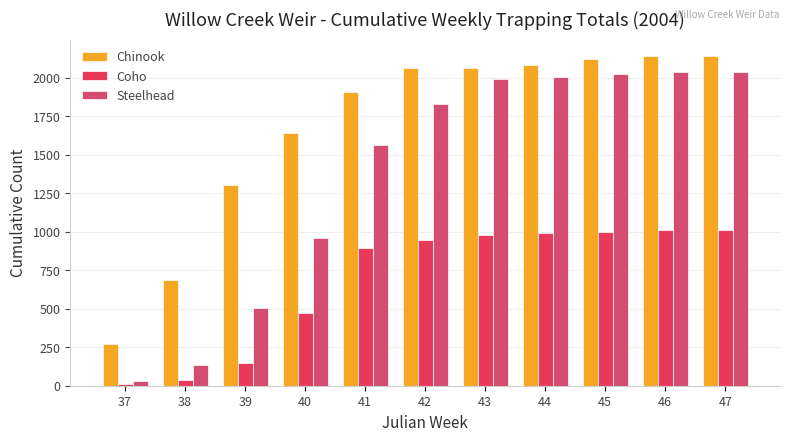

What is the difference between the highest and lowest values at 38?

650